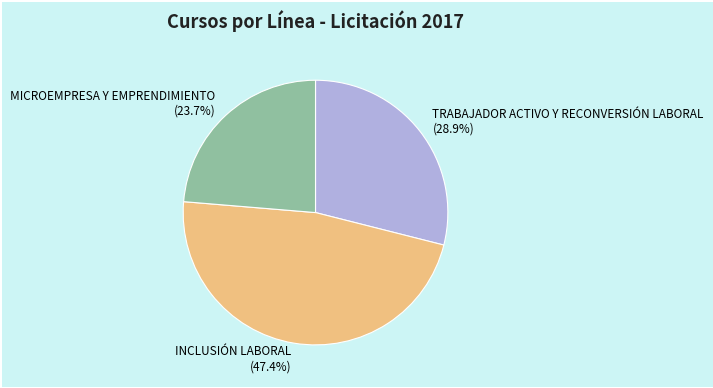

What is the ratio of the value at TRABAJADOR ACTIVO Y RECONVERSIÓN LABORAL to the value at MICROEMPRESA Y EMPRENDIMIENTO?

1.2